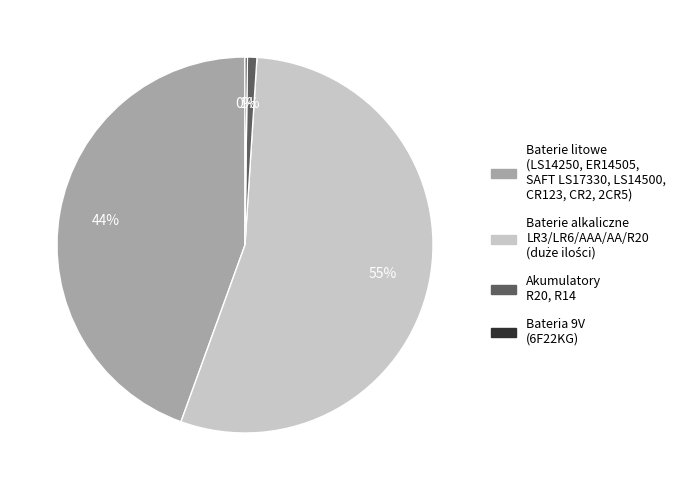

Does any single category account for the majority?

Yes